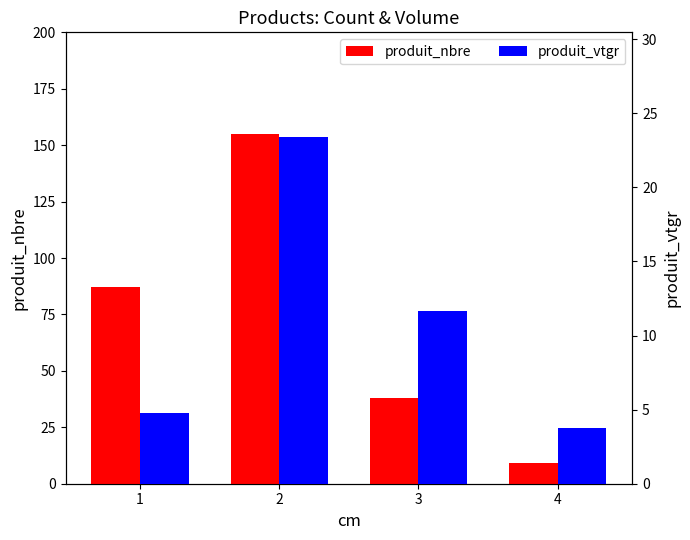

The value of produit_vtgr at 2 is 23.4. True or false?

True